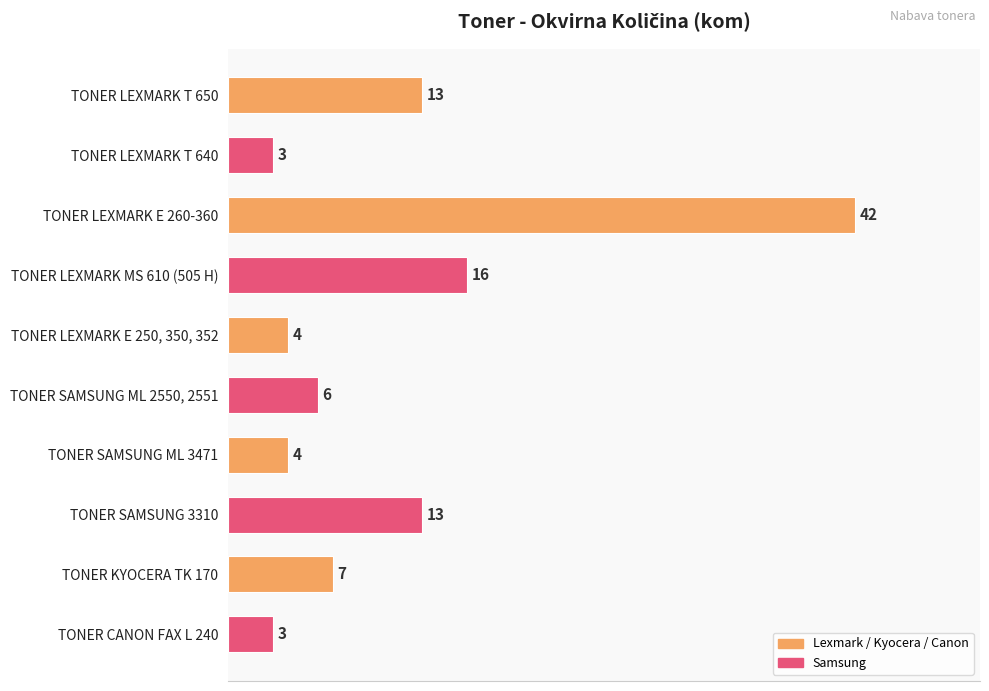

What is the change in value from TONER LEXMARK T 640 to TONER SAMSUNG 3310?

+10